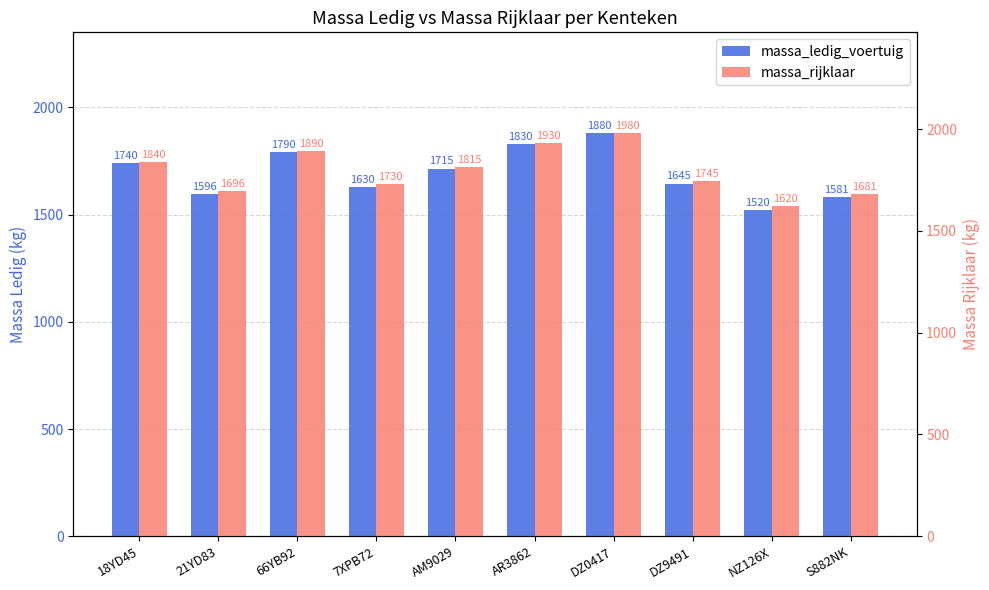

Between 7XPB72 and 66YB92, which is larger?

66YB92